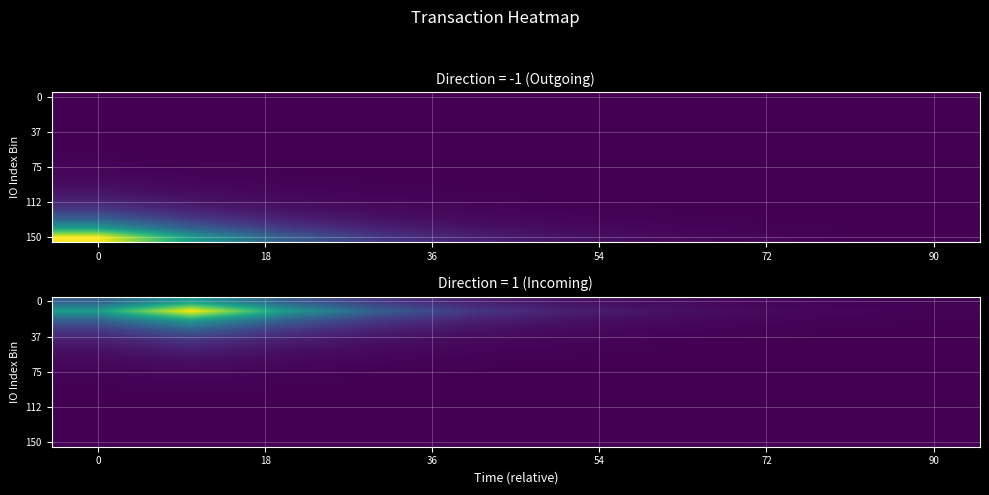

What is the difference between the highest and lowest values at 6?

0.6